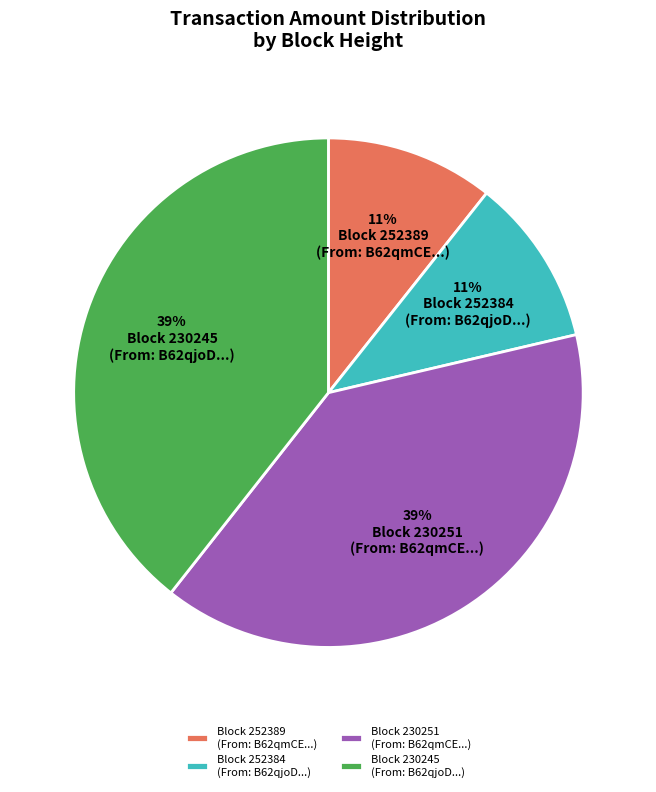

Does Block 230251 (From: B62qmCE...) account for over 50% of the chart?

No